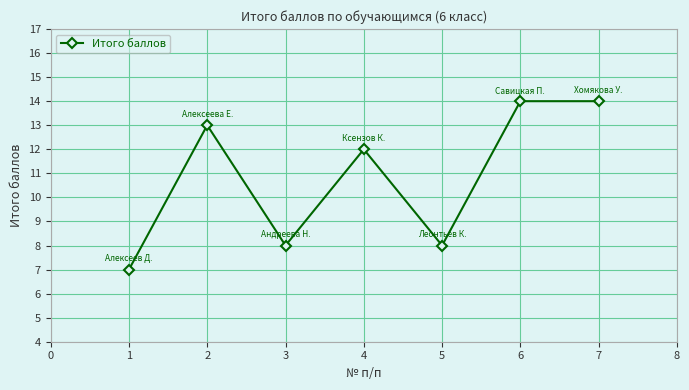

True or false: the data has more than 0 interior local peaks.

True